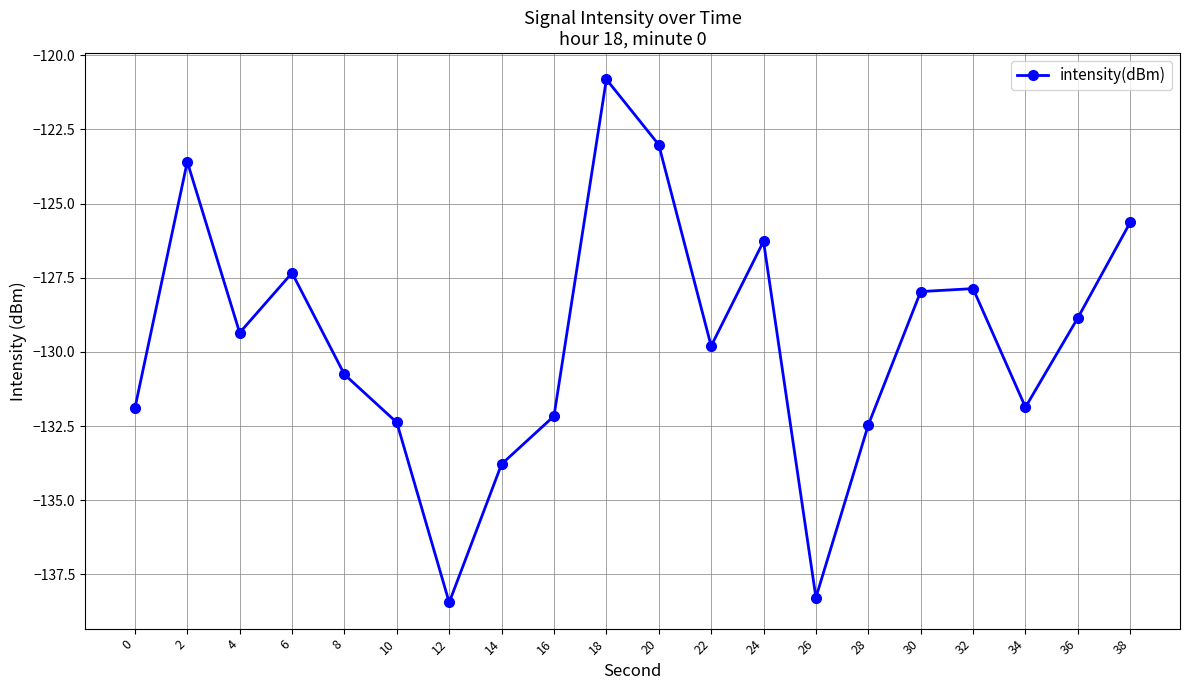

What is the change in value from 0 to 28?

-0.6